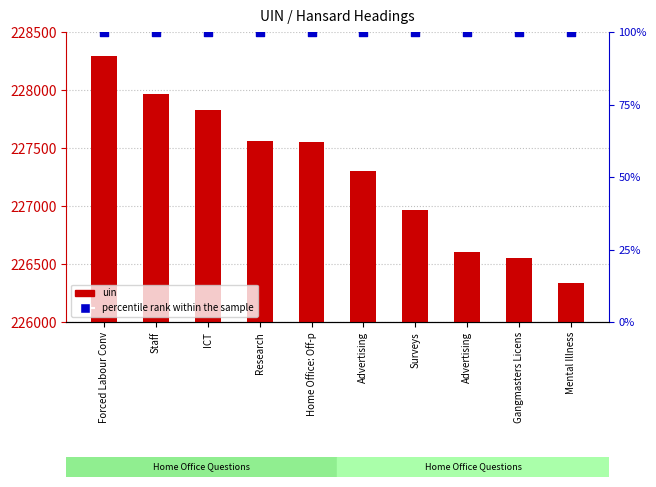

At which category is the sum across all series the highest?

Forced Labour Conv